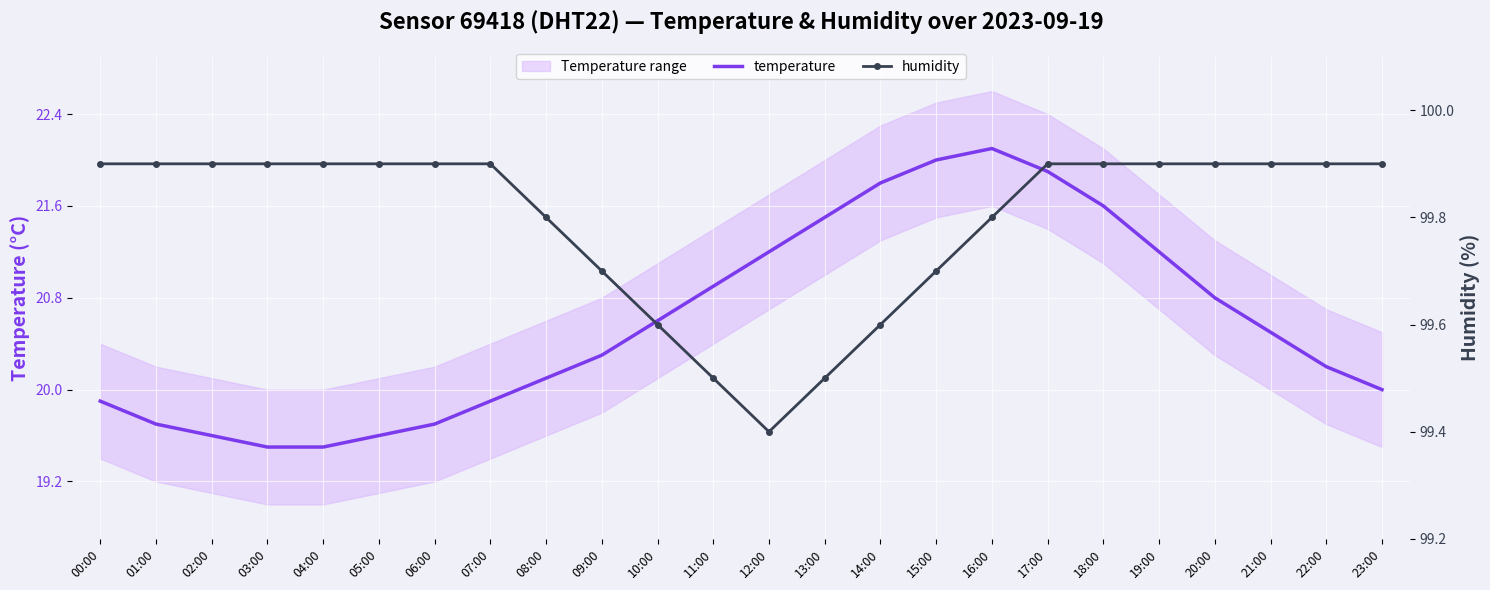

List the series in order of their overall mean, highest first.

humidity, temperature